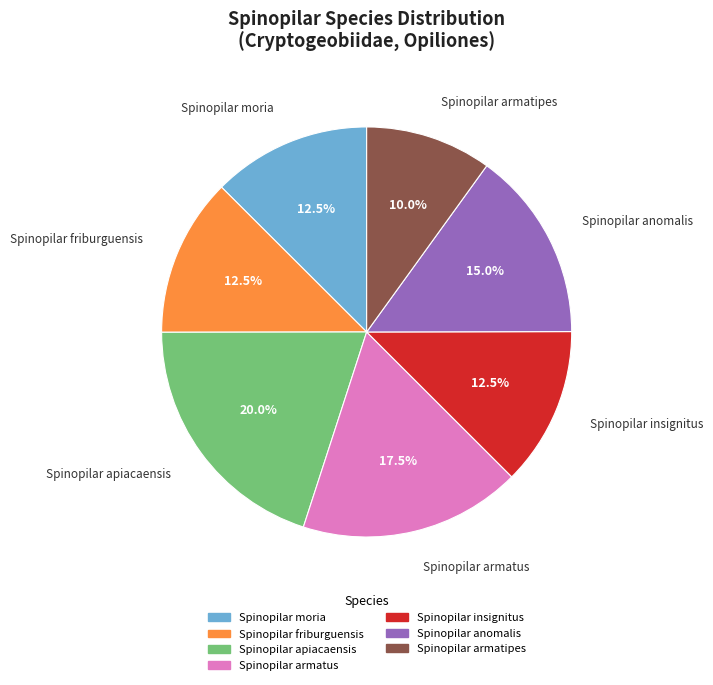

Do Spinopilar armatipes and Spinopilar armatus together represent more than half of the pie?

No